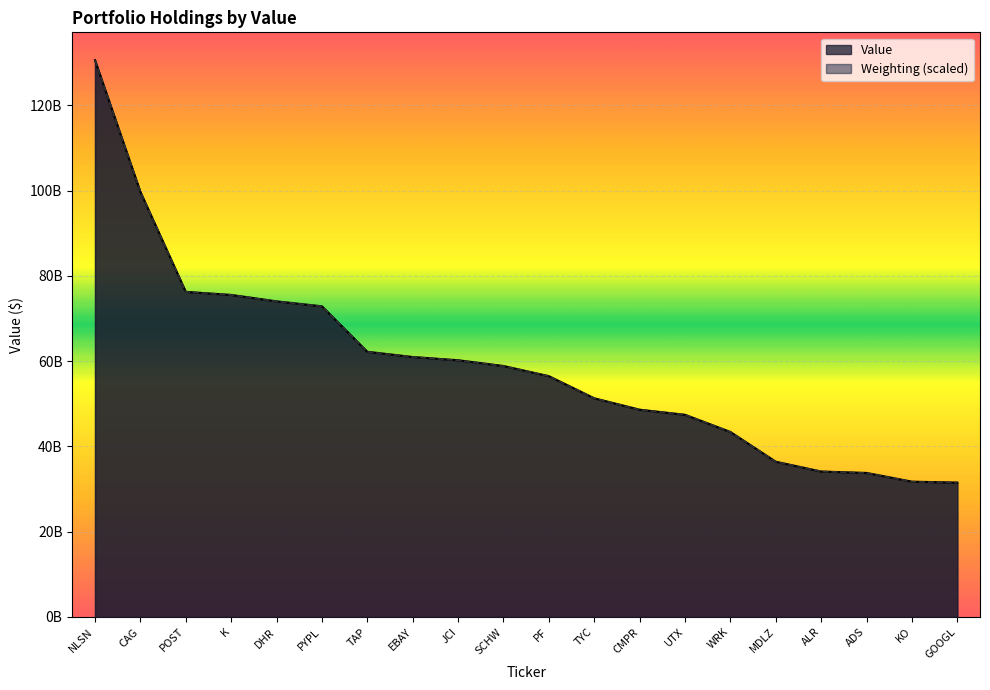

What is the label of the 3rd point from the right?

ADS